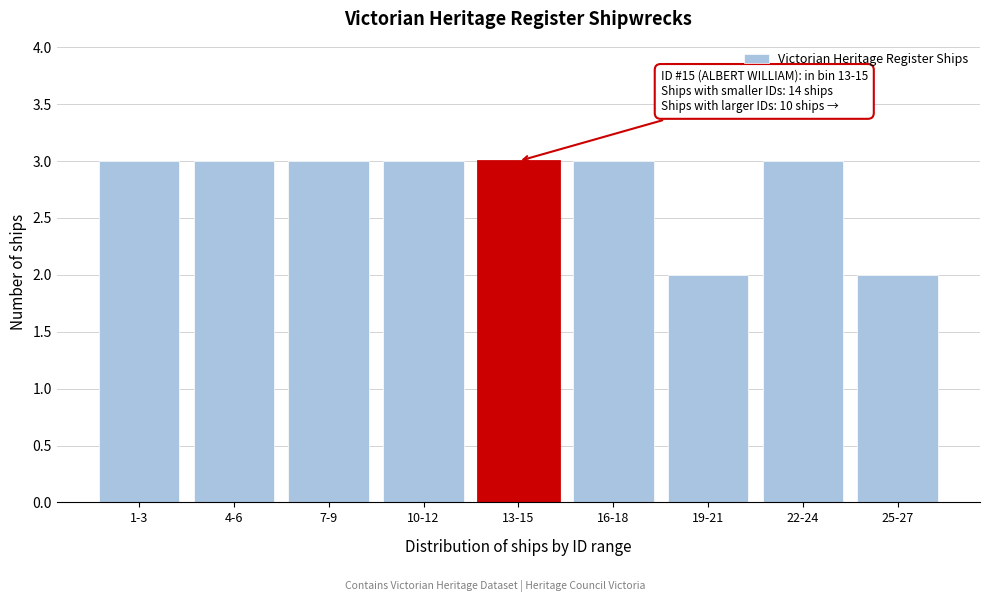

Reading left to right, what are all the values shown in this chart?

1-3=3	4-6=3	7-9=3	10-12=3	13-15=3	16-18=3	19-21=2	22-24=3	25-27=2